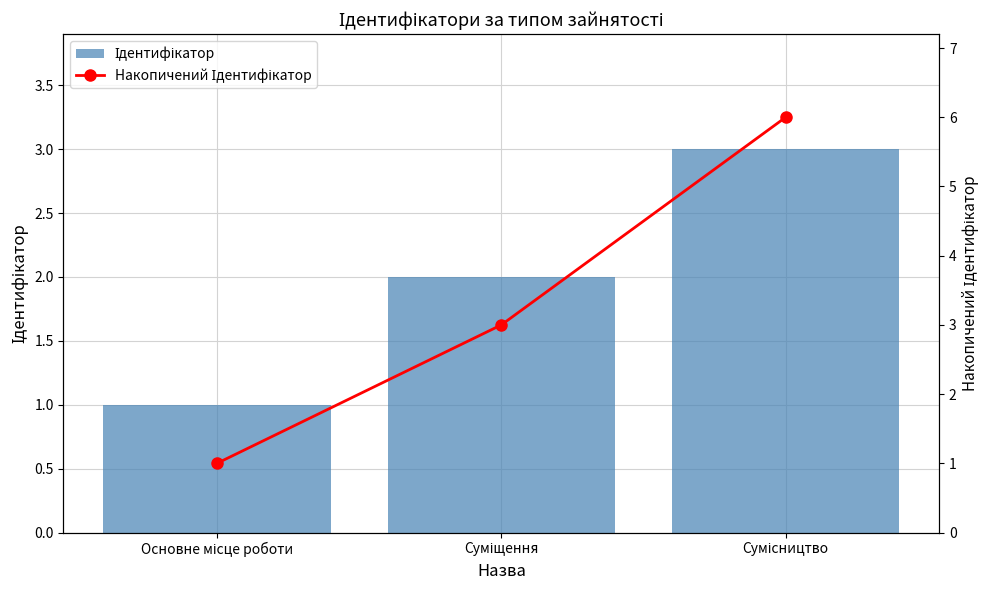

At which category is the sum across all series the highest?

Сумісництво